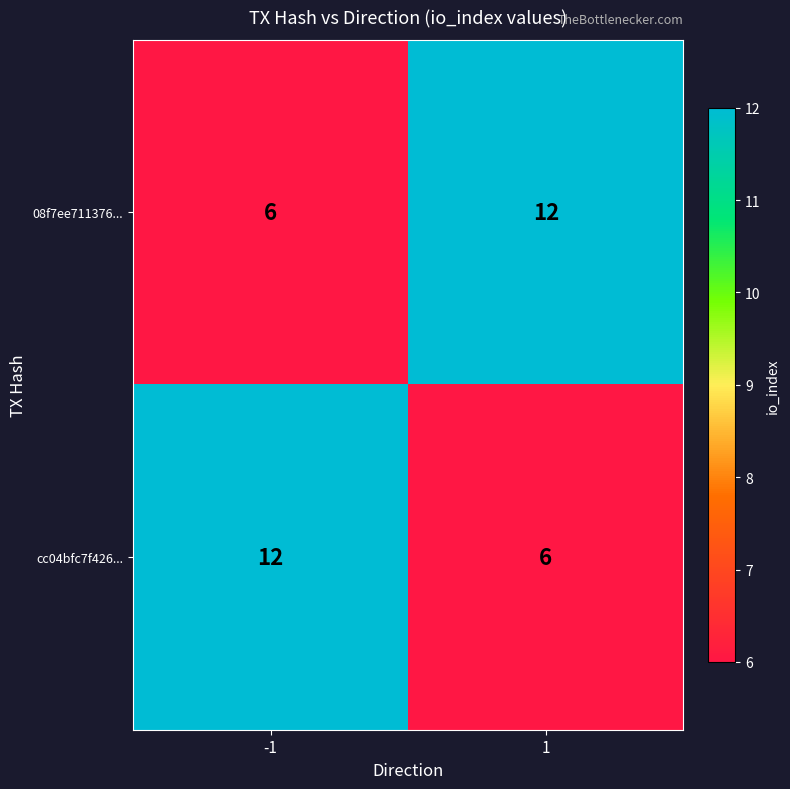

What is the difference between the highest and lowest values at 1?

6